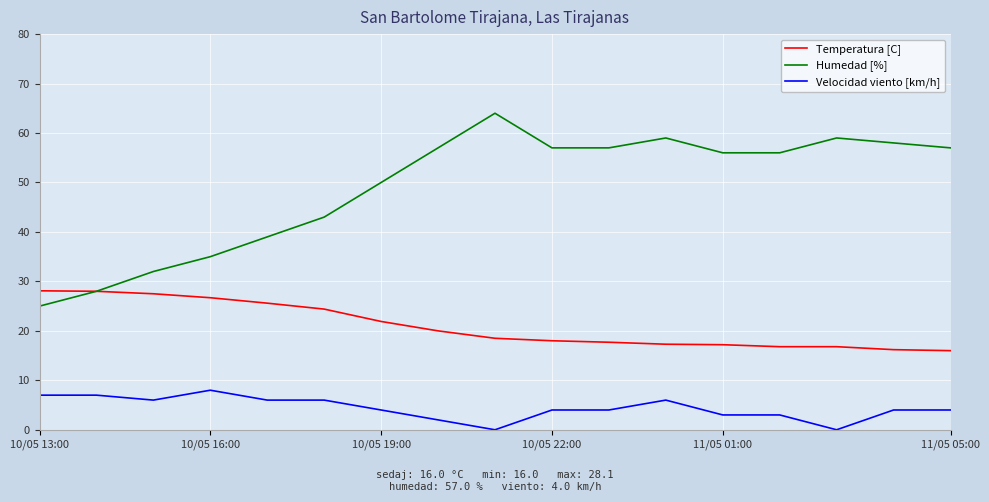

What is the maximum value for Temperatura [C]?

28.1